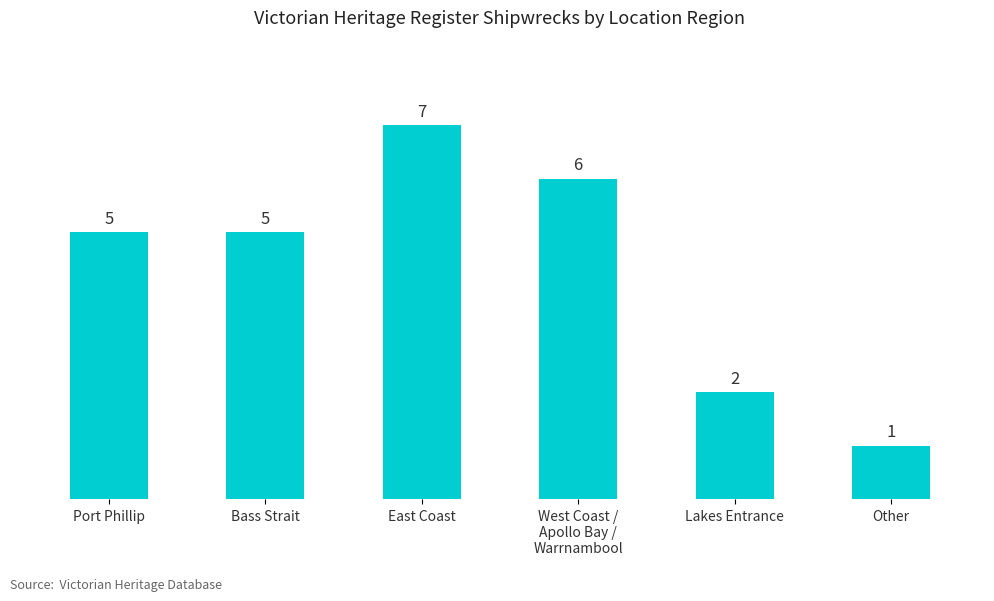

How many data points does each series have?

6